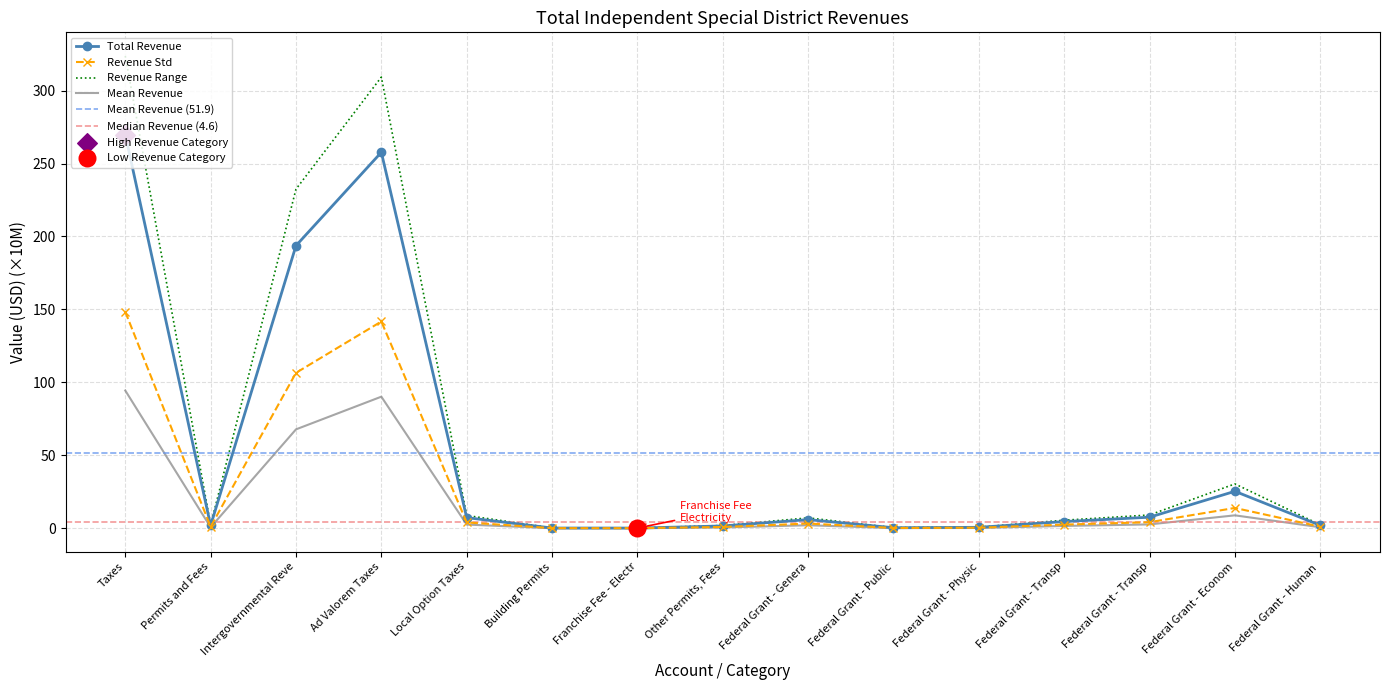

What is the change in value from Permits and Fees to Federal Grant - Transp?

+5.7